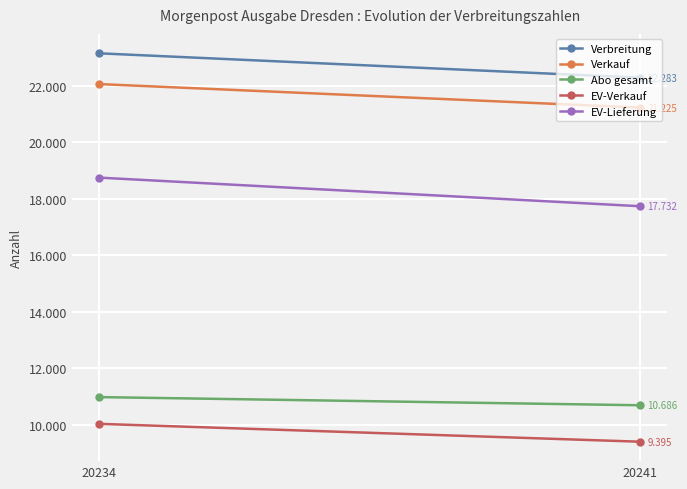

What is the value of the Verkauf point at the 2nd from the left?

21225